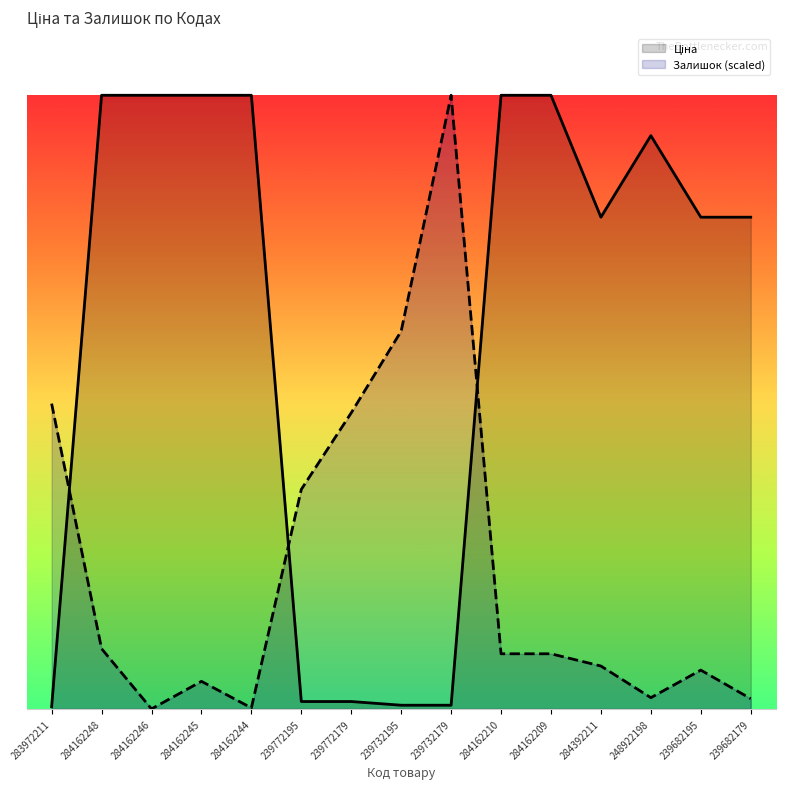

Which has a higher value, 239772195 or 284162209?

284162209